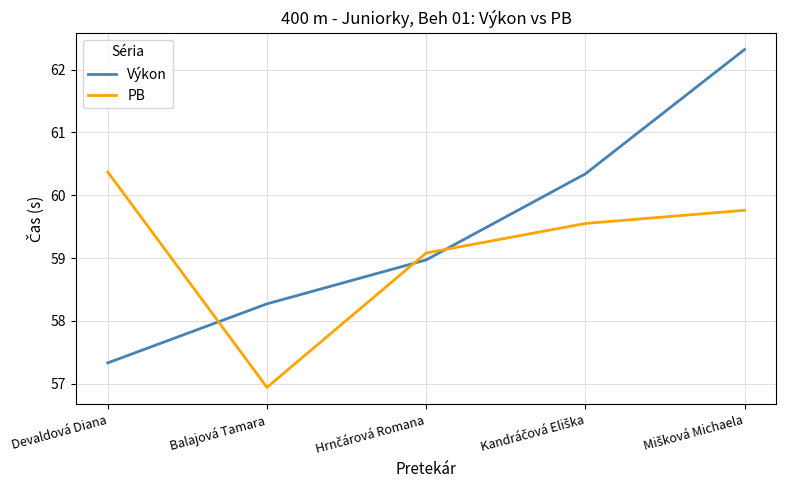

Which category has the lowest value across all series?

Balajová Tamara